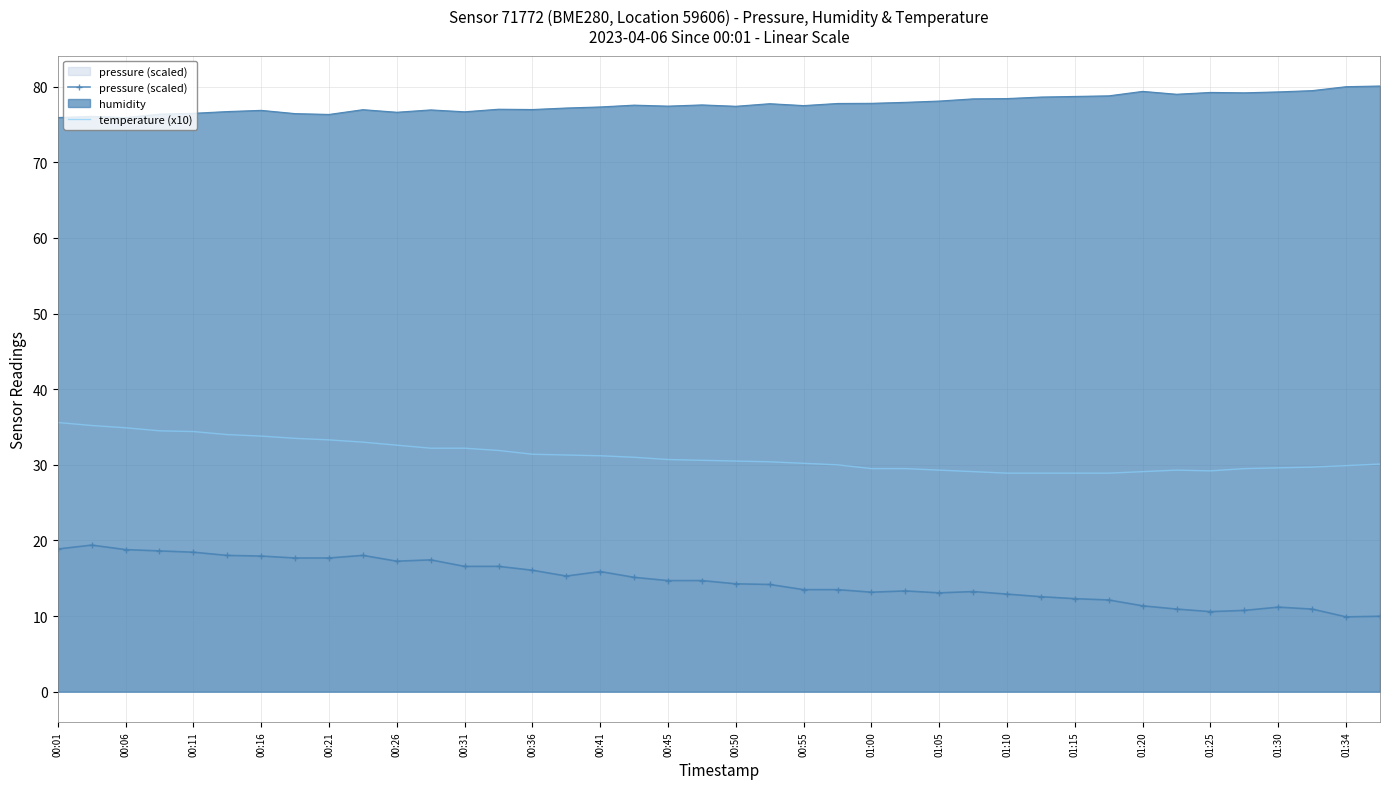

The value of pressure (scaled) at 00:06 is 18.8. True or false?

True